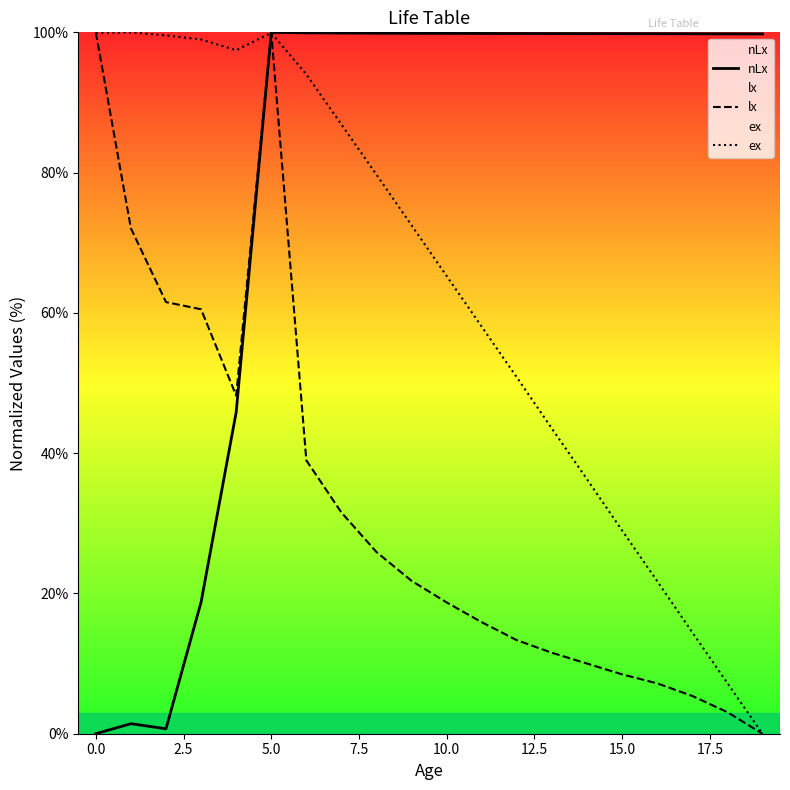

What is the spread (max minus min) of values at 0.0?

100.0